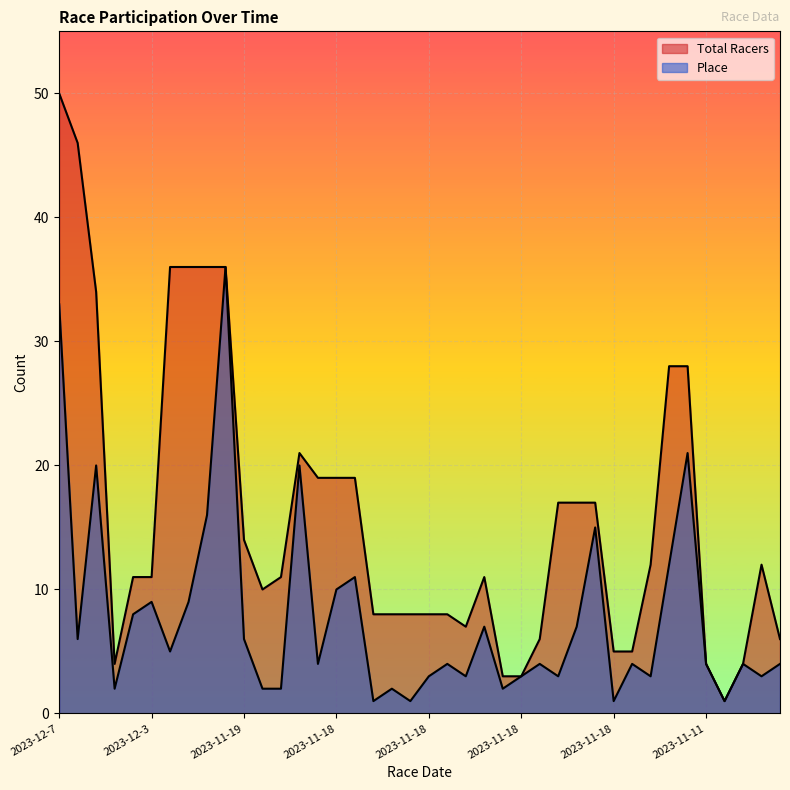

Where is Total Racers nearest to the value 25?

2023-11-18